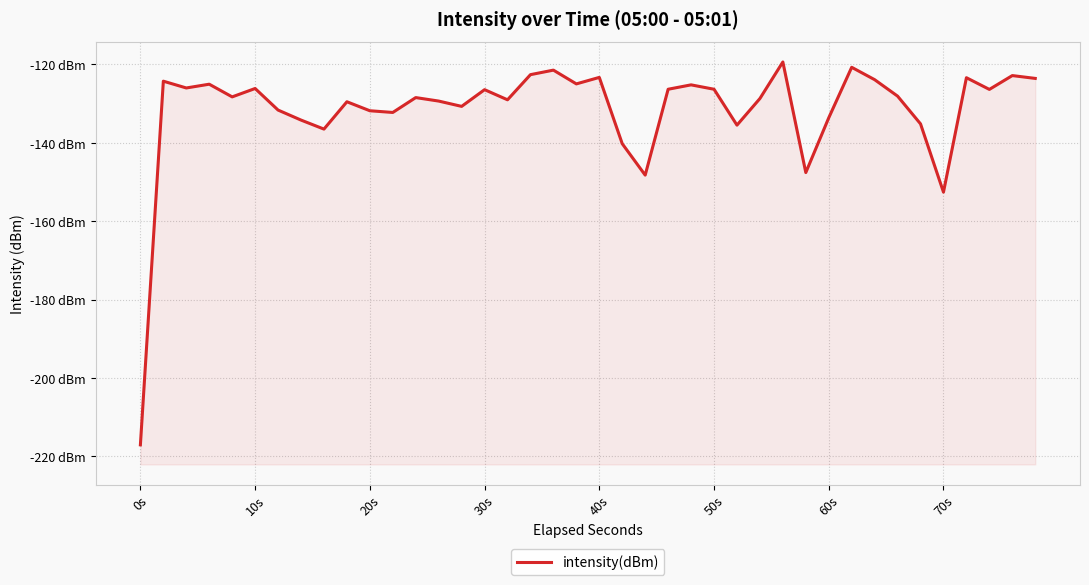

Does the chart have visible grid lines?

Yes